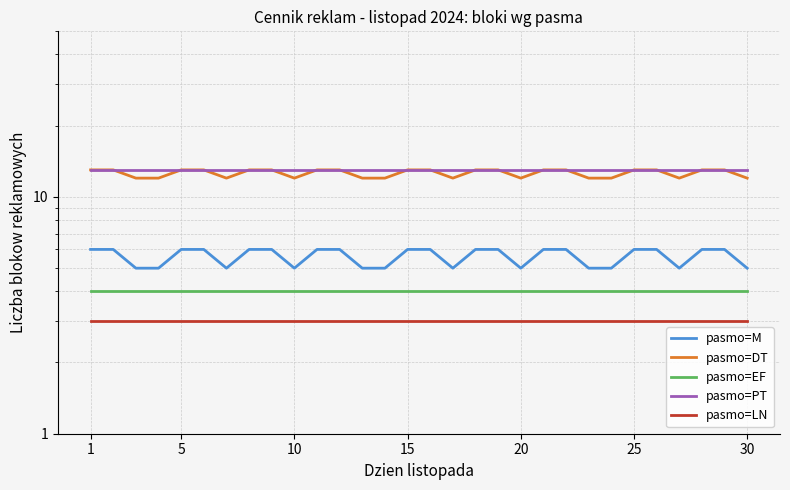

Which category has the lowest value across all series?

1